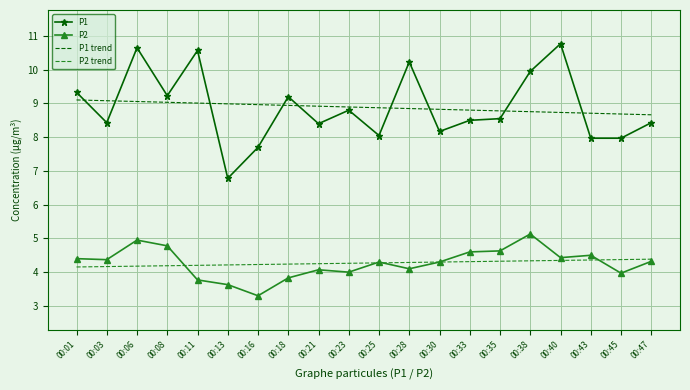

What is the smallest value displayed?

3.3